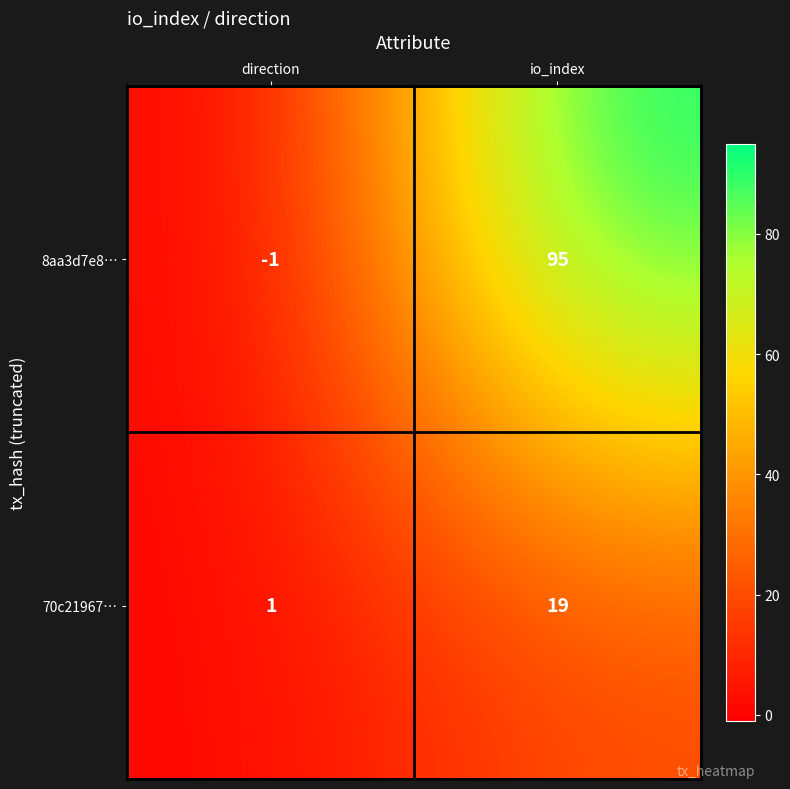

Which series has the largest total across all categories?

8aa3d7e8…